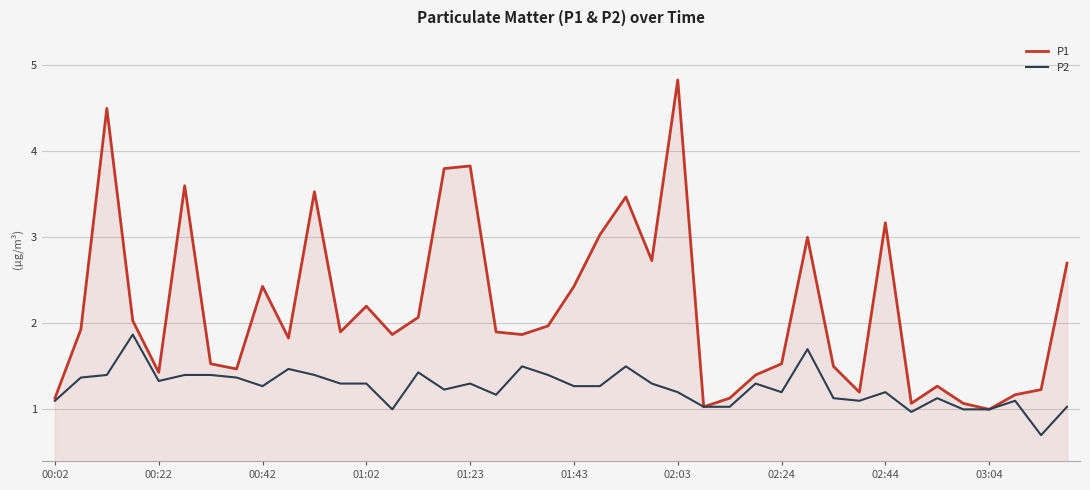

What is the minimum value for P2?

0.7